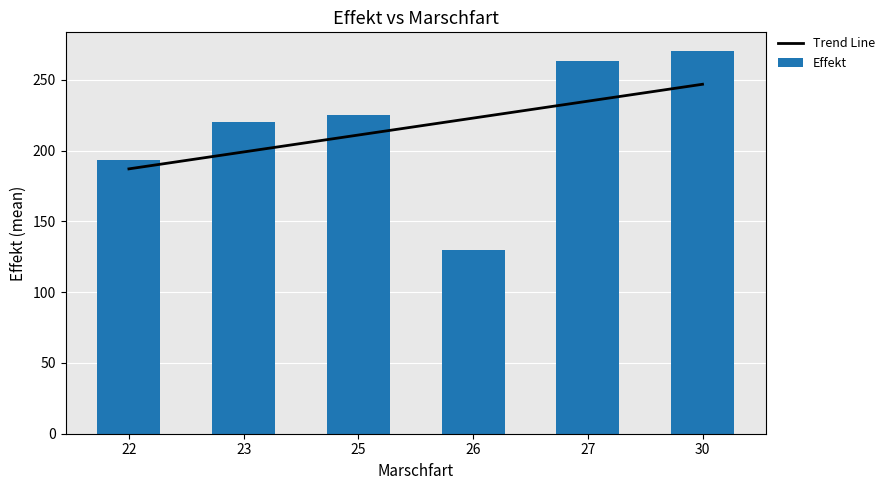

Where is Trend Line nearest to the value 216?

25